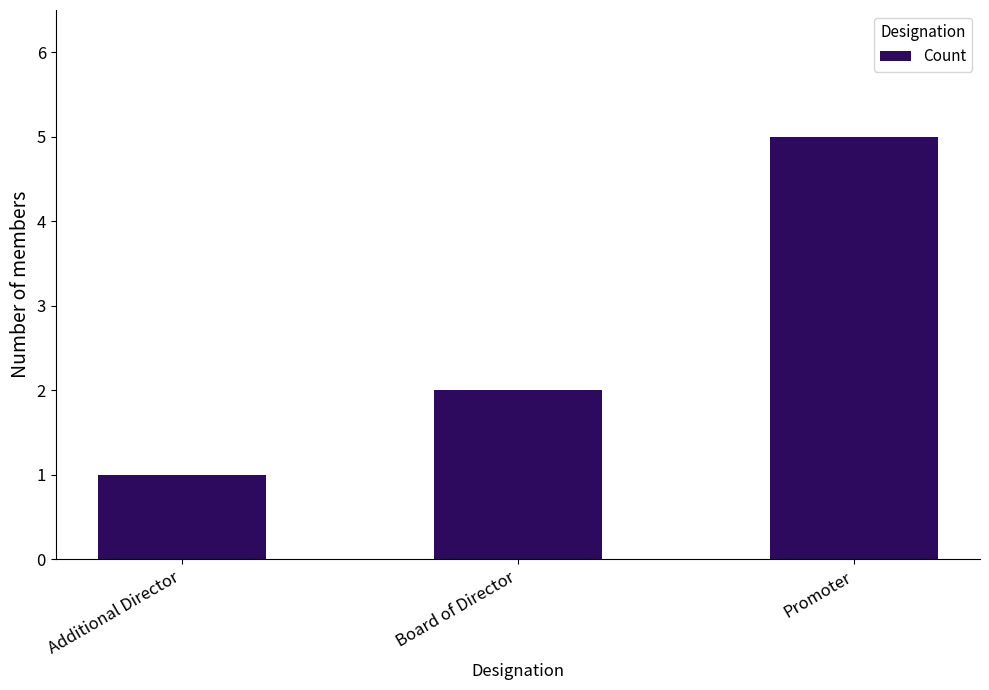

What is the change in value from Additional Director to Board of Director?

+1